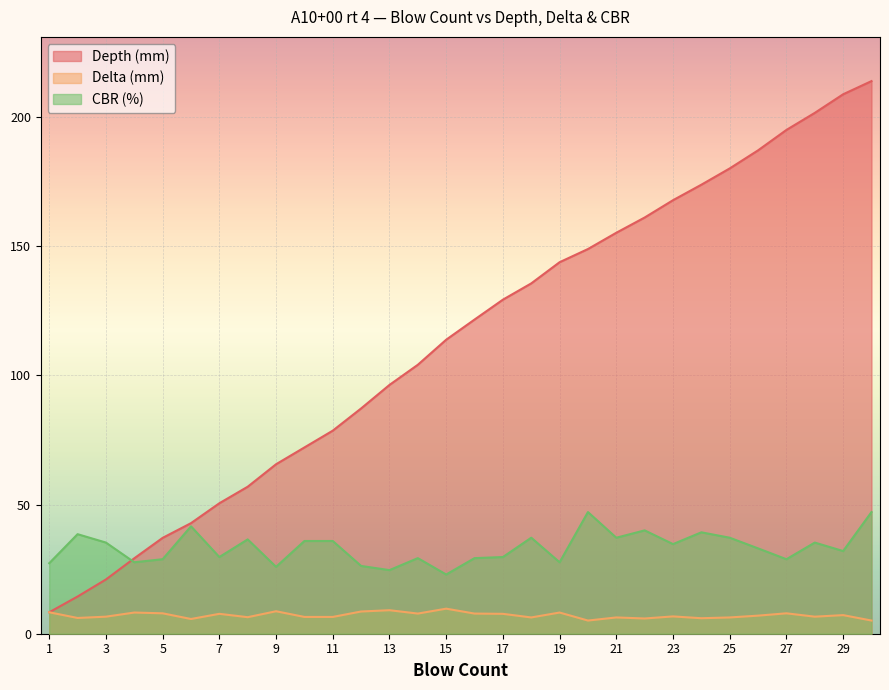

True or false: CBR (%) and Delta (mm) cross at least once.

False